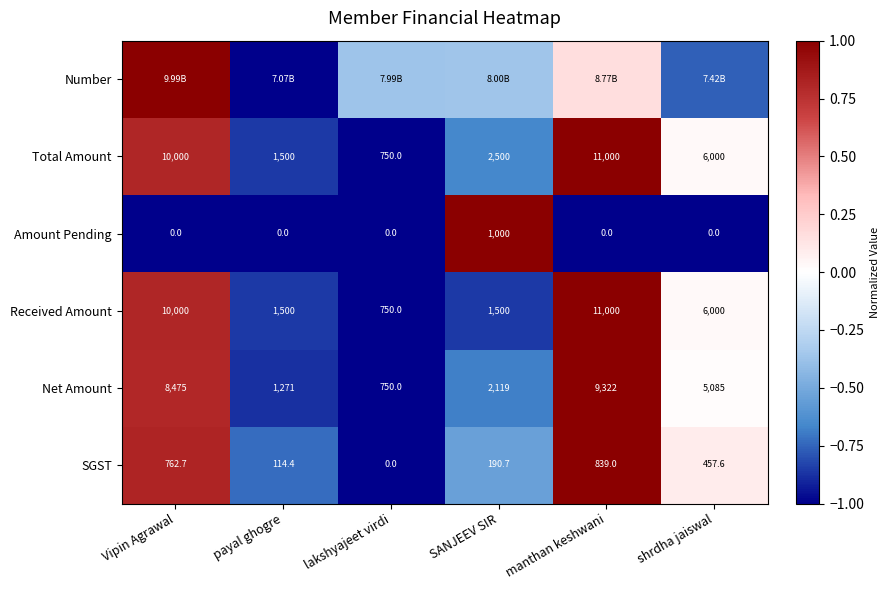

Where does the SGST series first go above 457?

Vipin Agrawal